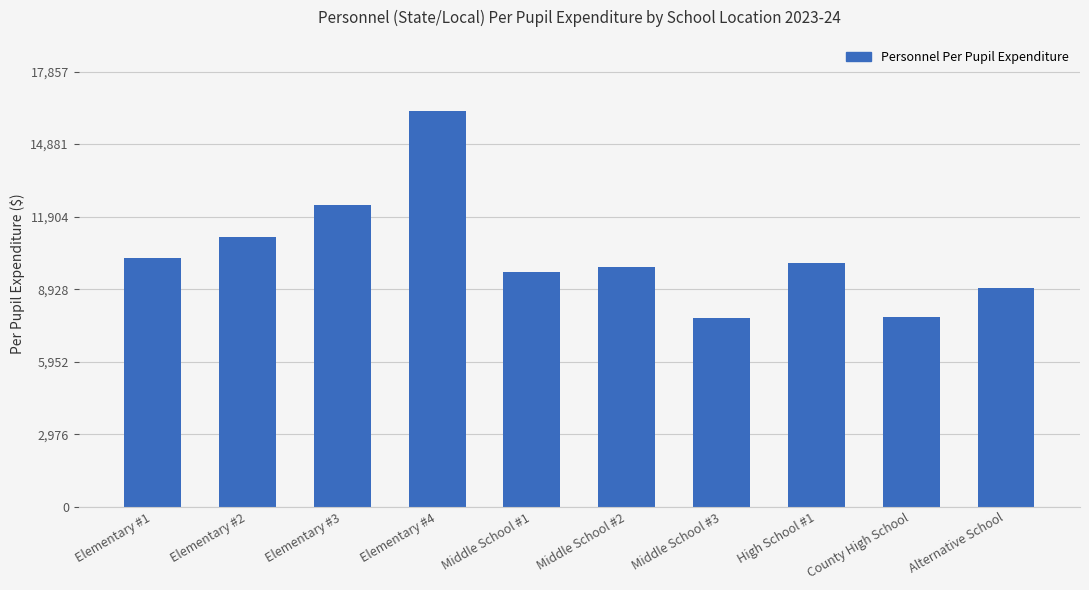

Are the bars grouped side by side (vs. stacked)?

No